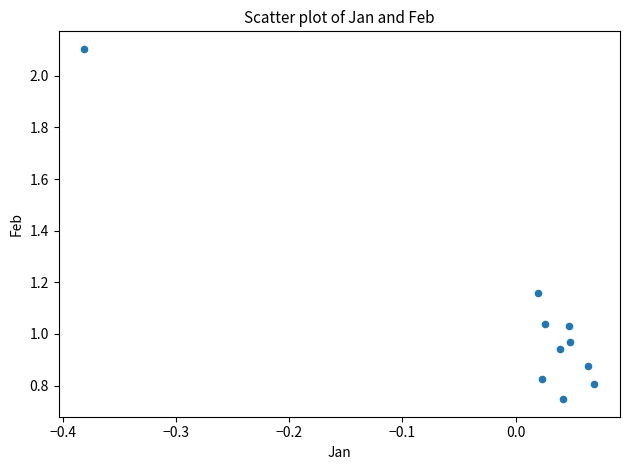

What is the range of Y values (max minus min)?

1.4